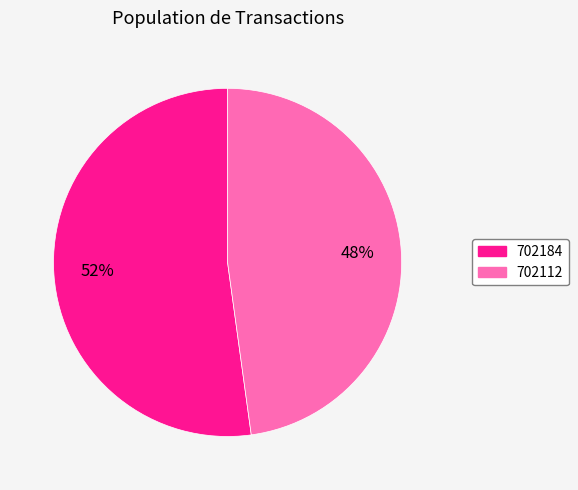

Does any single category account for the majority?

Yes